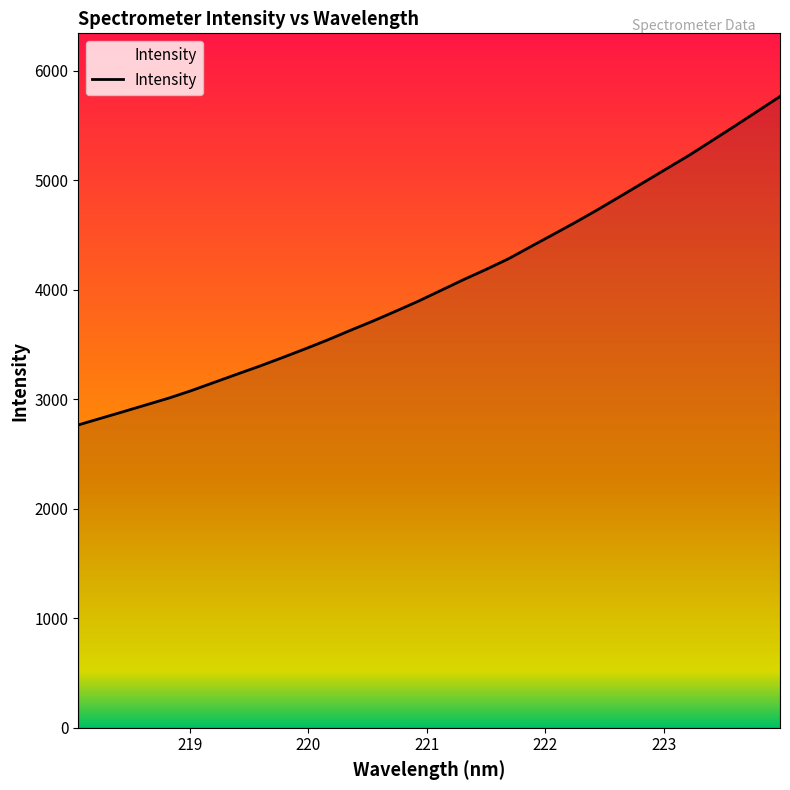

What is the minimum value shown in the chart?

2766.4